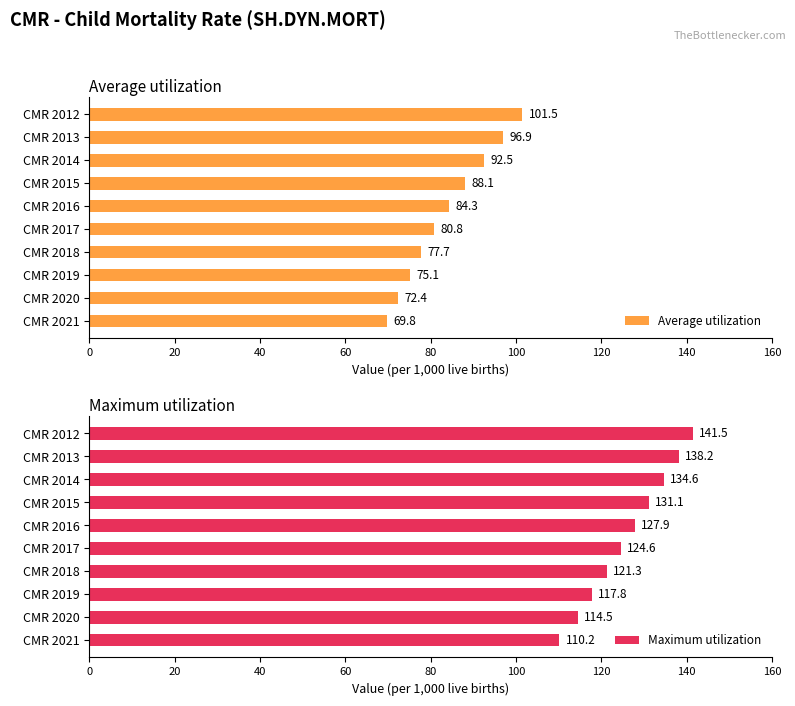

What is the sum of the Maximum utilization values at CMR 2021 and CMR 2012?

251.7